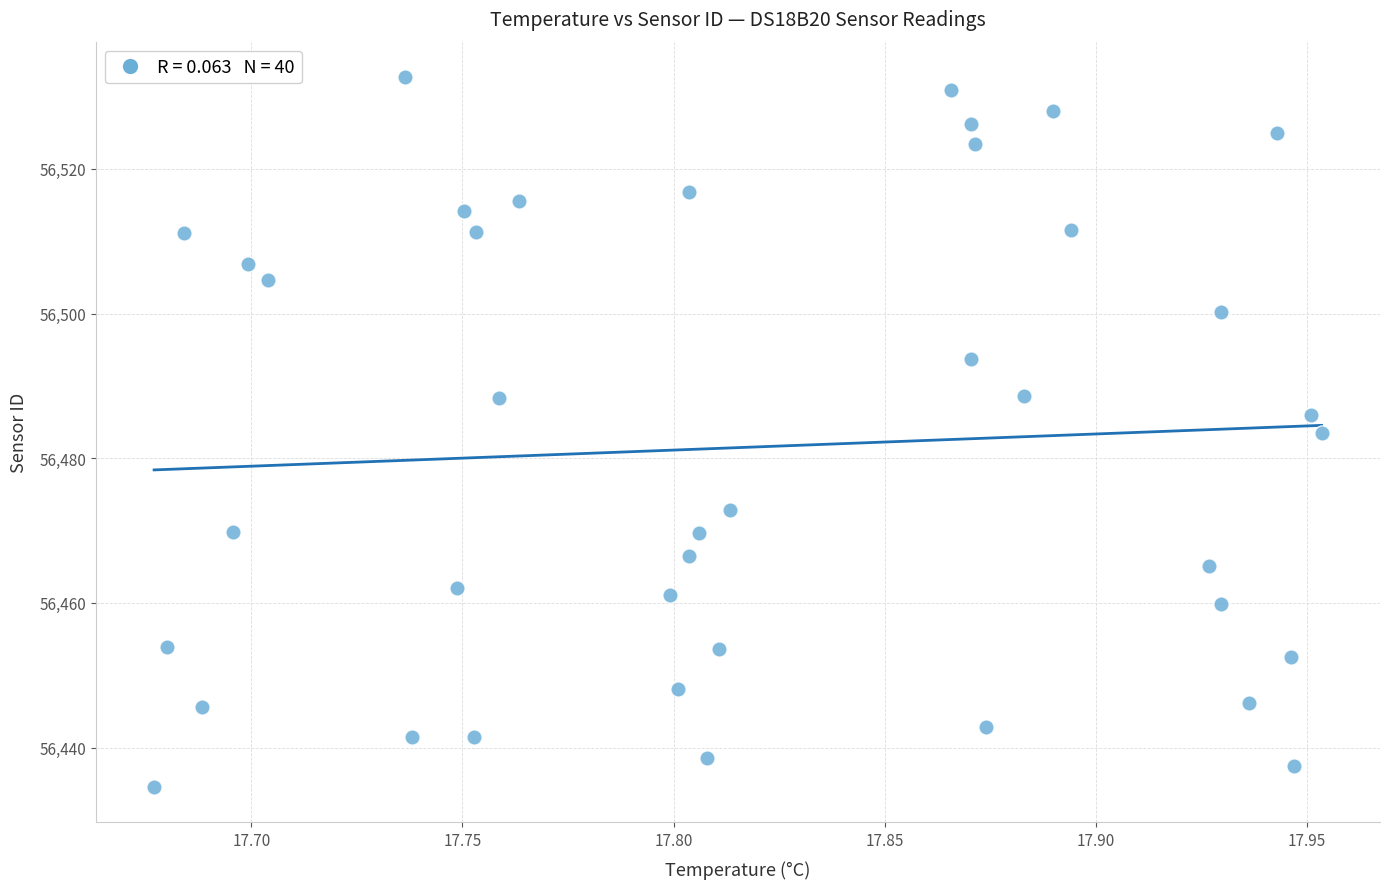

What is the range of Y values (max minus min)?

98.1